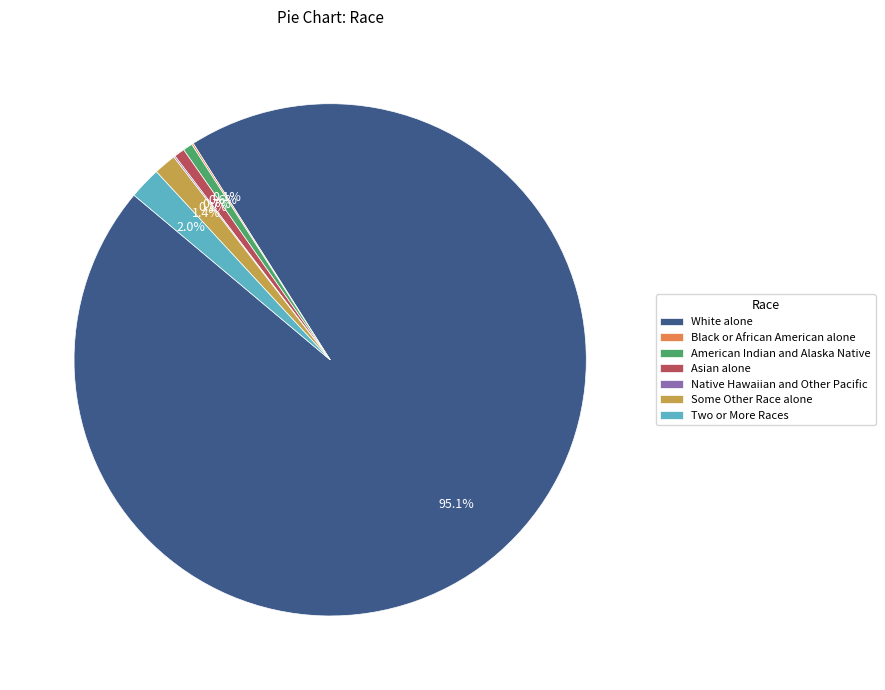

What percentage is the Two or More Races slice, to the nearest percent?

2%